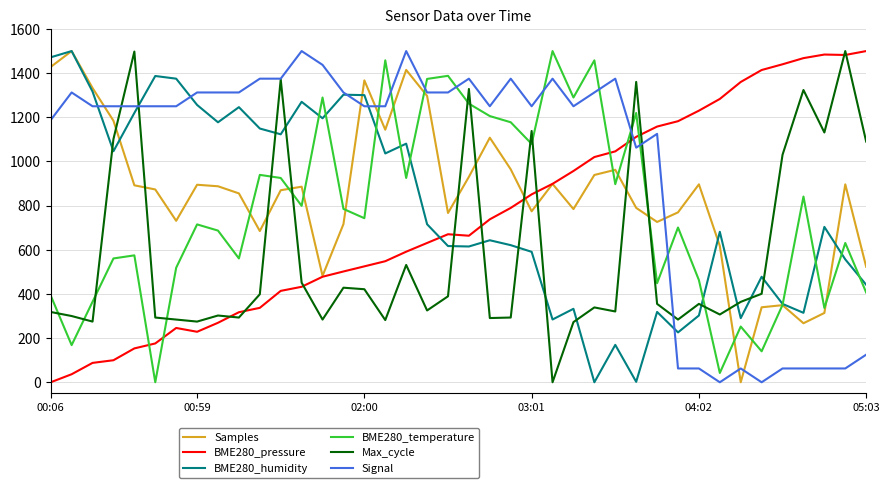

Which series has the largest total across all categories?

Signal